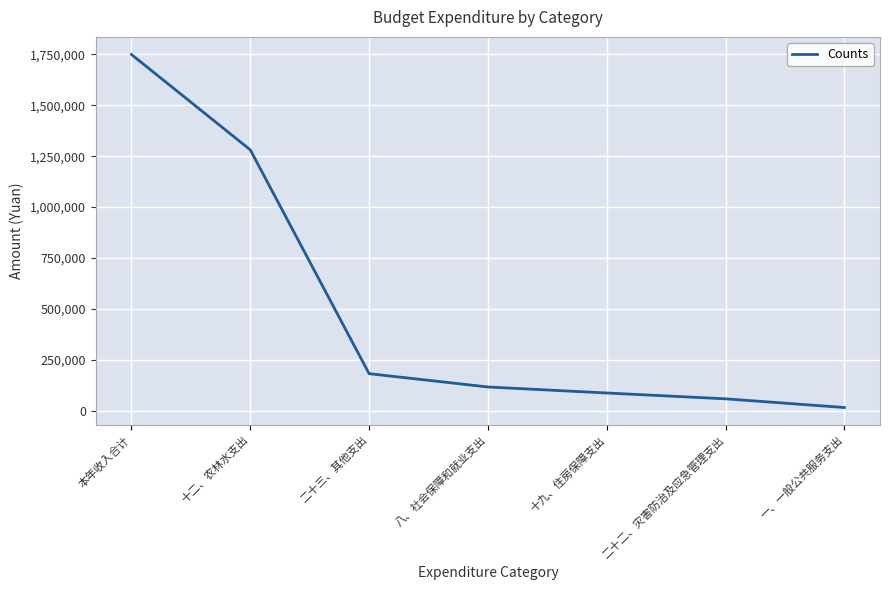

What position from the right is 二十二、灾害防治及应急管理支出?

2